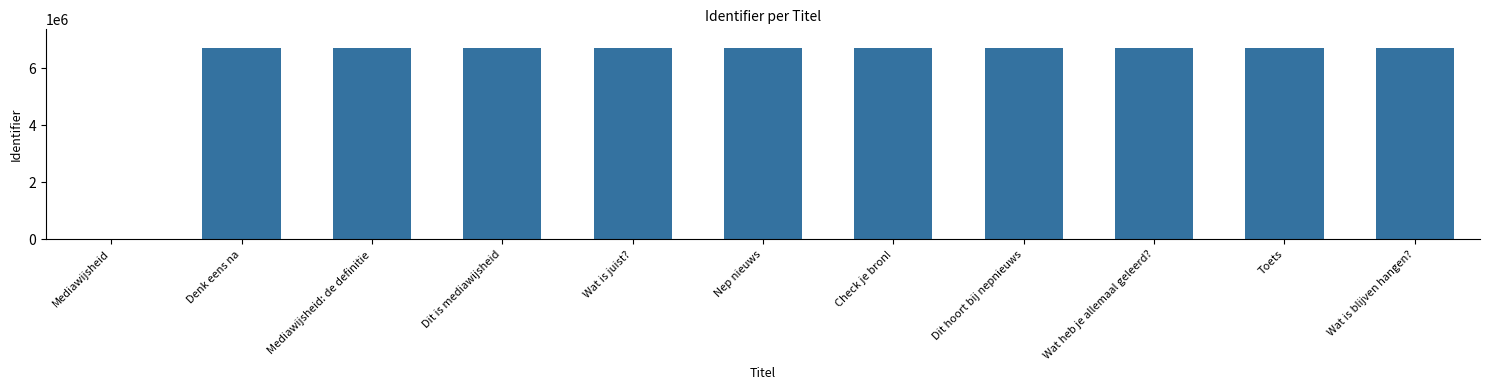

What is the sum of all values?

66987883